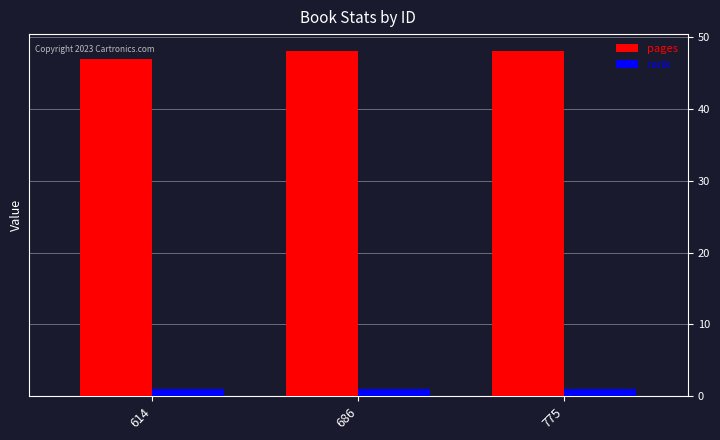

Rank the series by their maximum value, from highest to lowest.

pages, rank